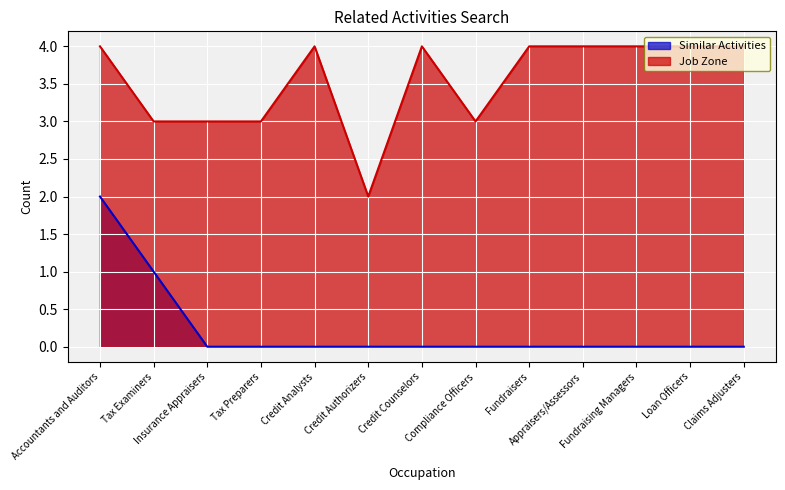

True or false: Job Zone and Similar Activities intersect in this chart.

False